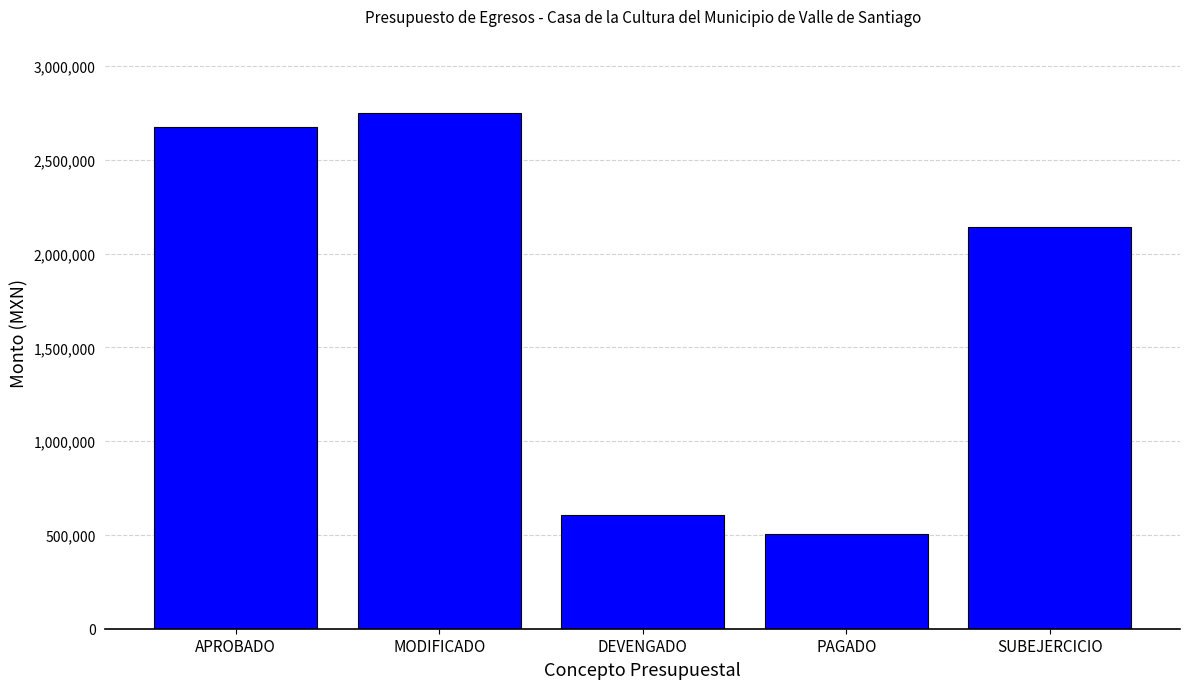

Reading left to right, what are all the values shown in this chart?

2675455.0	2748891.5	604980.3	505234.1	2143911.2